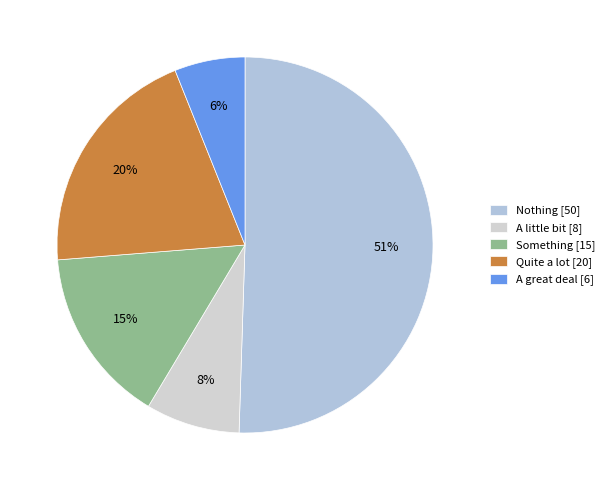

True or false: A great deal accounts for 6% of the total.

True